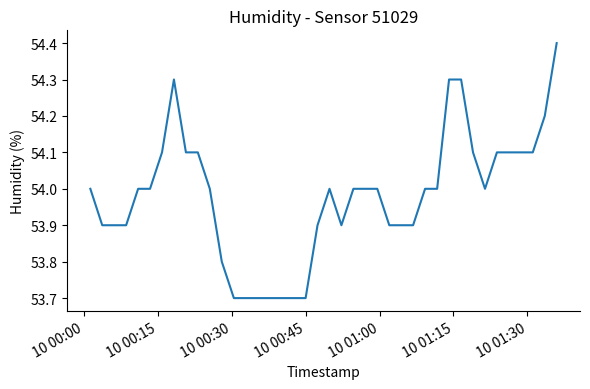

What is the difference between the maximum and minimum values?

0.7